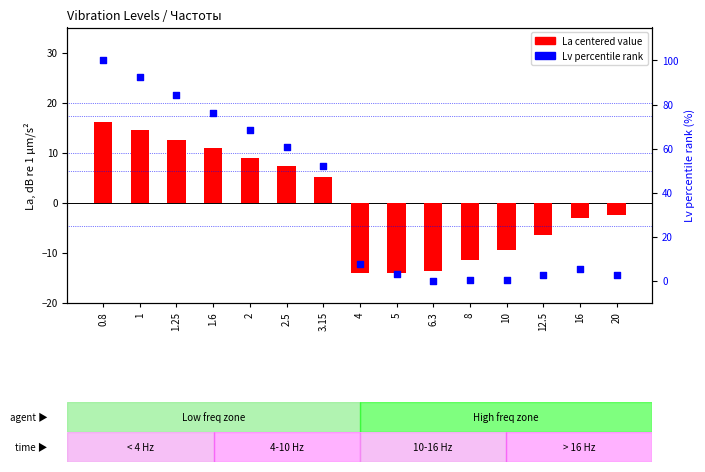

What is the total value across all series at 4?

-6.5